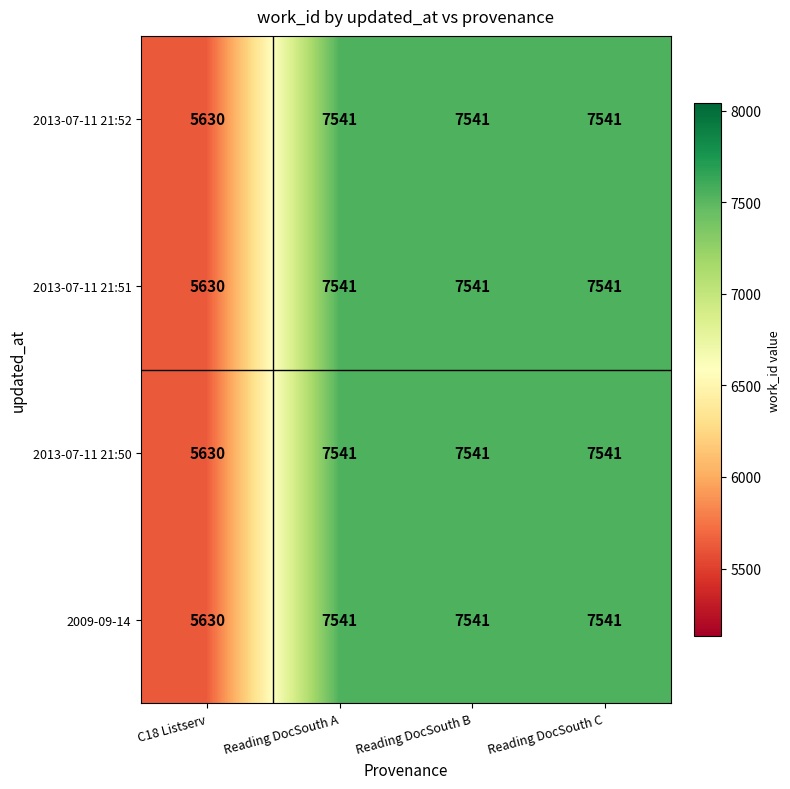

How many categories are shown in the chart?

4